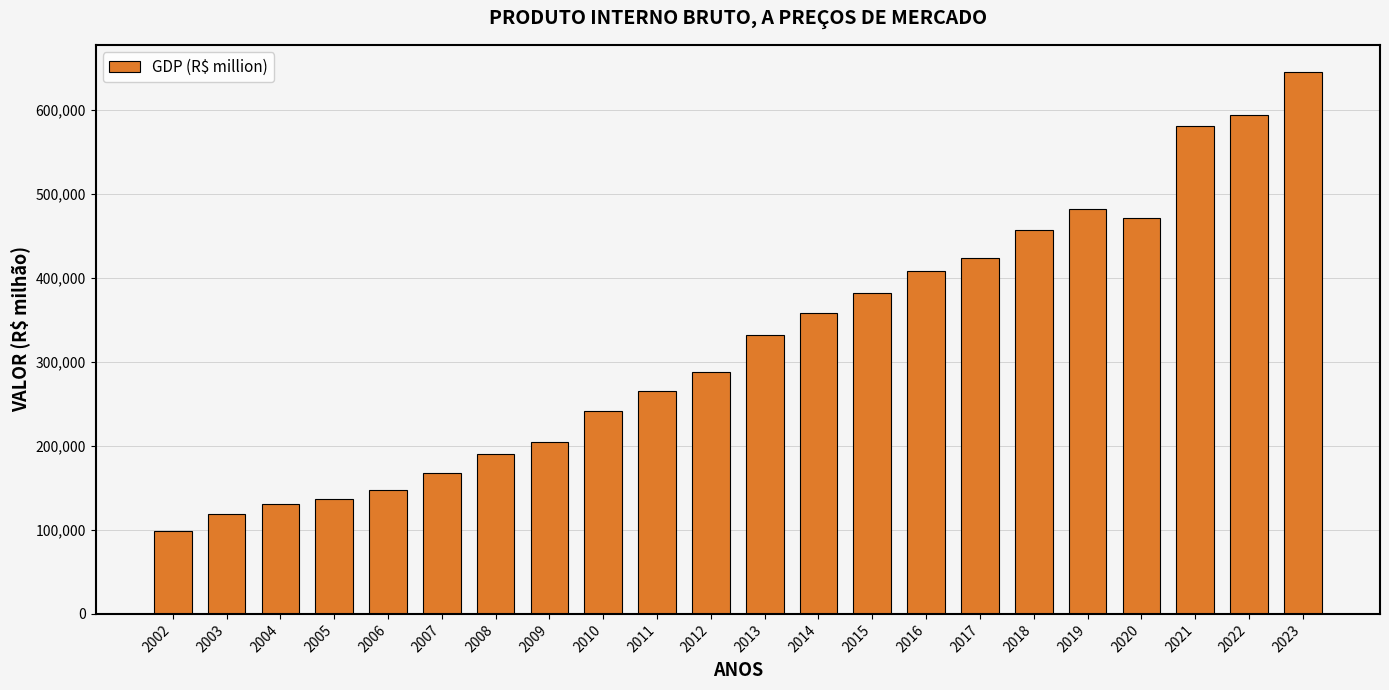

How many data points does each series have?

22